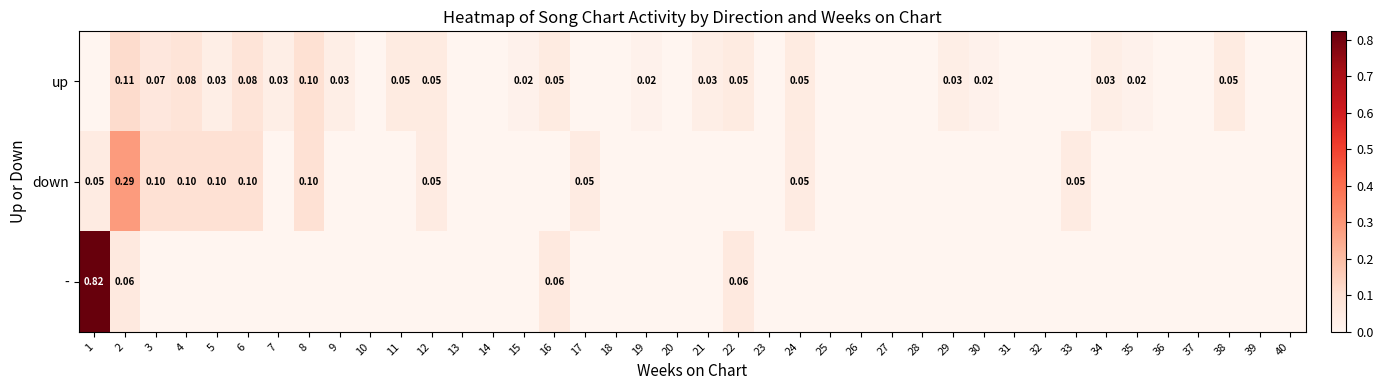

How many series are shown in this chart?

3